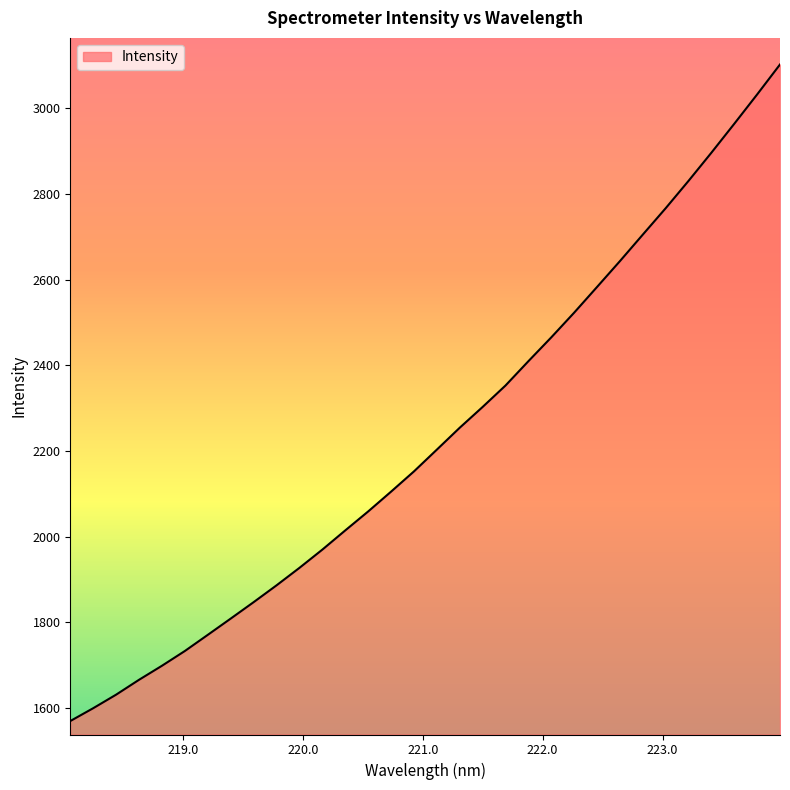

What is the difference between the maximum and minimum values?

1532.0